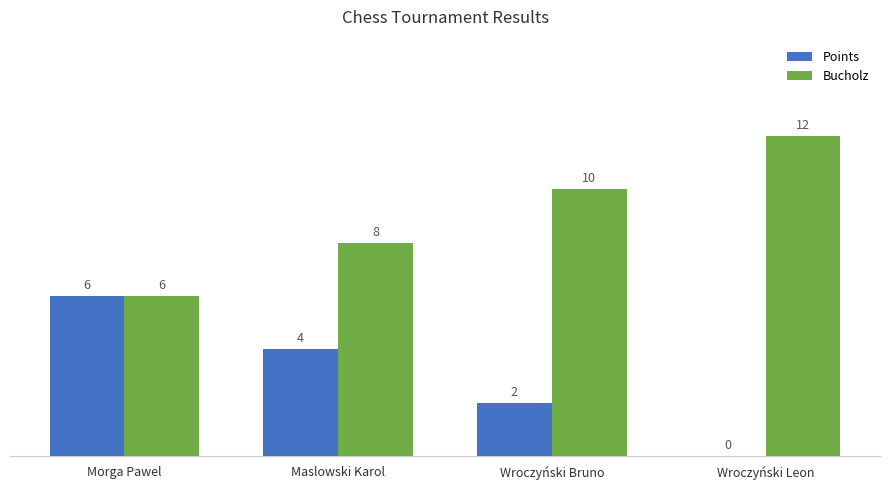

What is the sum of all Bucholz values?

36